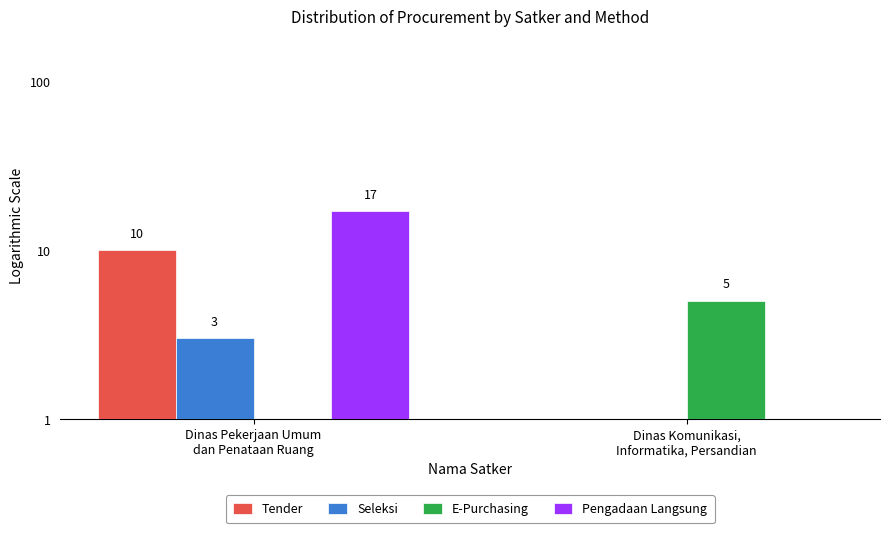

Is the value of Pengadaan Langsung at Dinas Komunikasi,
Informatika, Persandian greater than the value of E-Purchasing at Dinas Pekerjaan Umum
dan Penataan Ruang?

No